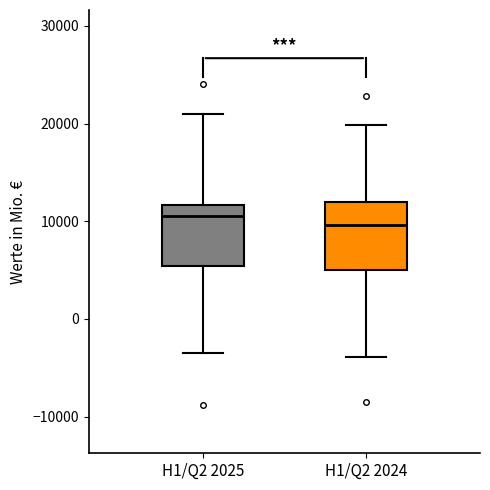

Reading left to right, read every box against the y-axis: the position of its median line, the range the box covers, and the ends of its whiskers. The values are not printed on the chart, so give them approximately, as read against the axis.

H1/Q2 2025: median 10000, box 5000 to 12000, whiskers -3000 to 21000
H1/Q2 2024: median 10000, box 5000 to 12000, whiskers -4000 to 20000